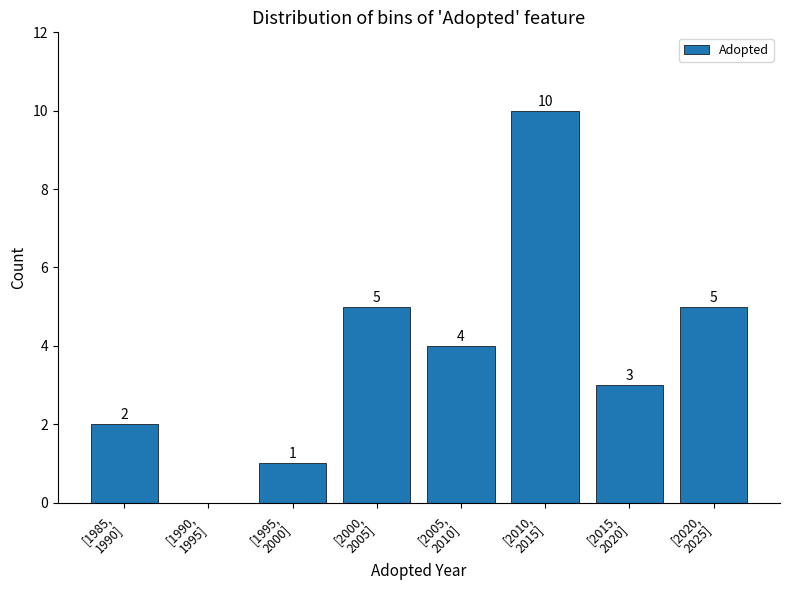

What is the greatest value displayed?

10